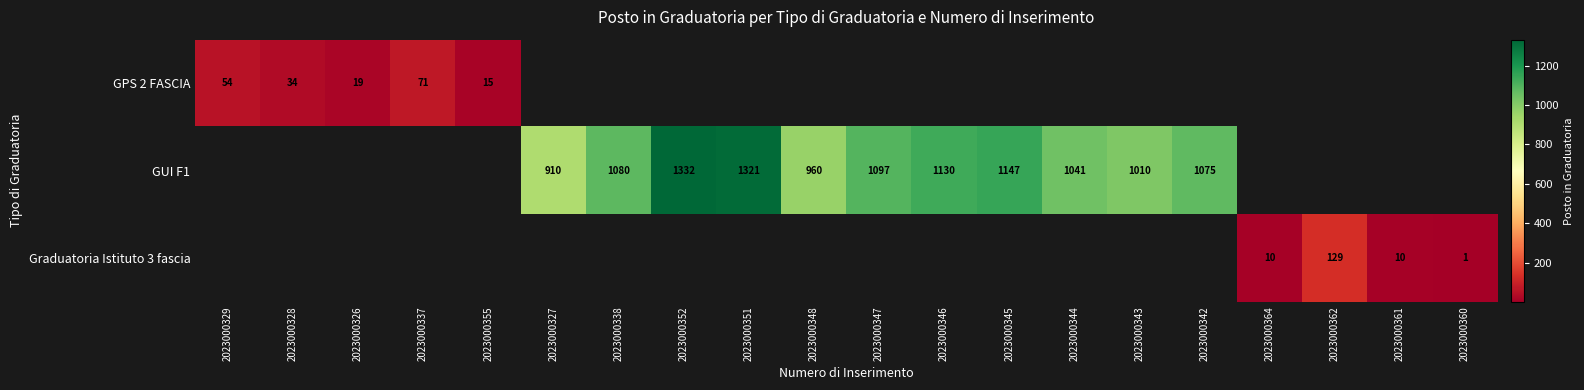

Between 2023000355 and 2023000345, which is larger?

2023000345